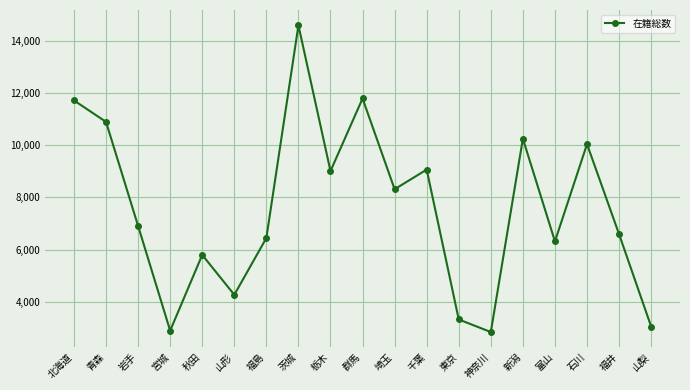

Does the chart have visible grid lines?

Yes